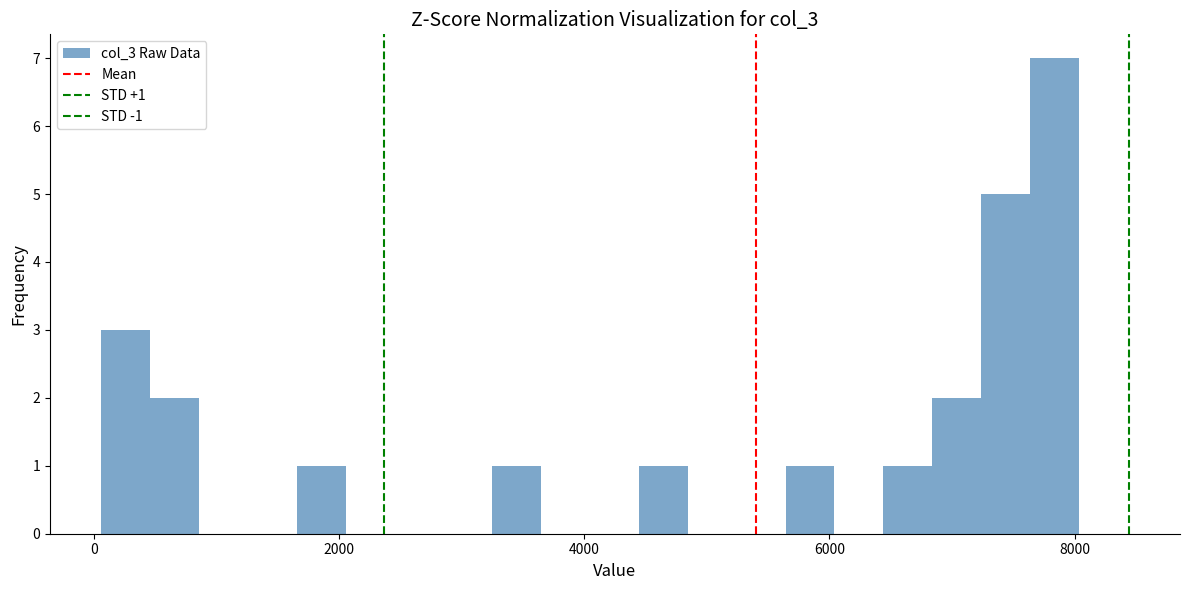

Around what value on the x-axis is the tallest bar? Give the approximate position of its centre, as read against the axis.

7800